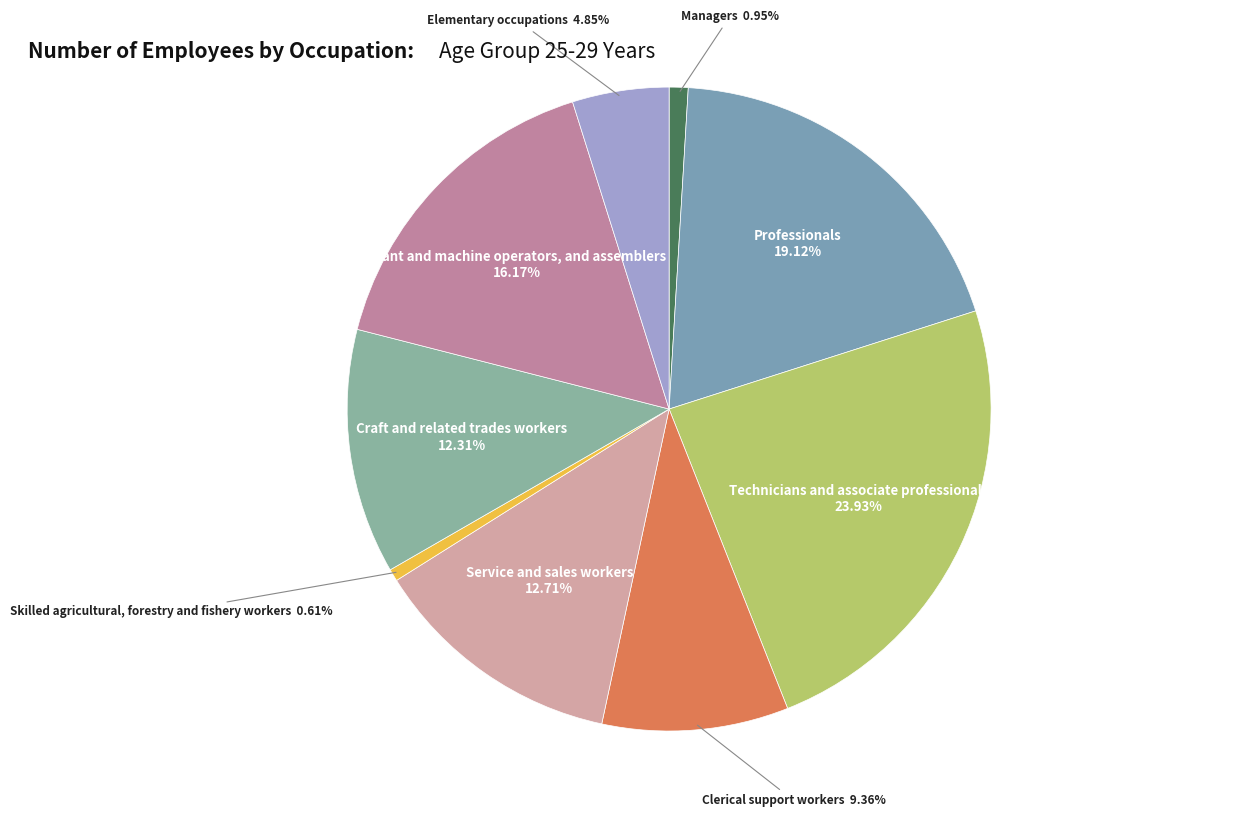

Rank the categories by value from lowest to highest.

Skilled agricultural, forestry and fishery workers, Managers, Elementary occupations, Clerical support workers, Craft and related trades workers, Service and sales workers, Plant and machine operators, and assemblers, Professionals, Technicians and associate professionals